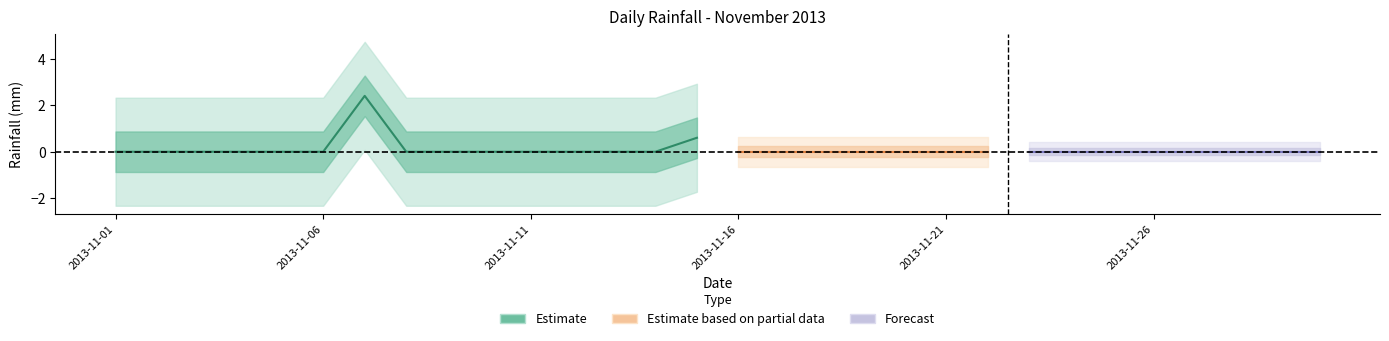

At which category does the data reach its first local peak?

2013-11-07